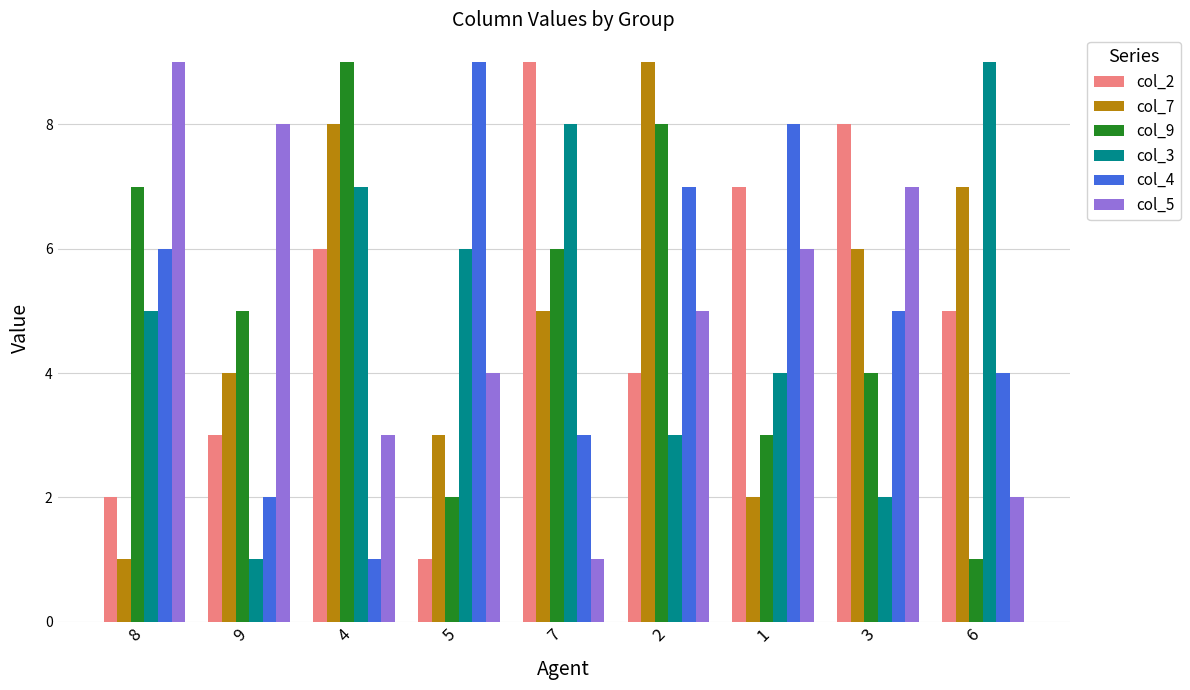

Reading right to left, transcribe all the data shown in this chart.

col_2: 6=5	3=8	1=7	2=4	7=9	5=1	4=6	9=3	8=2
col_7: 6=7	3=6	1=2	2=9	7=5	5=3	4=8	9=4	8=1
col_9: 6=1	3=4	1=3	2=8	7=6	5=2	4=9	9=5	8=7
col_3: 6=9	3=2	1=4	2=3	7=8	5=6	4=7	9=1	8=5
col_4: 6=4	3=5	1=8	2=7	7=3	5=9	4=1	9=2	8=6
col_5: 6=2	3=7	1=6	2=5	7=1	5=4	4=3	9=8	8=9